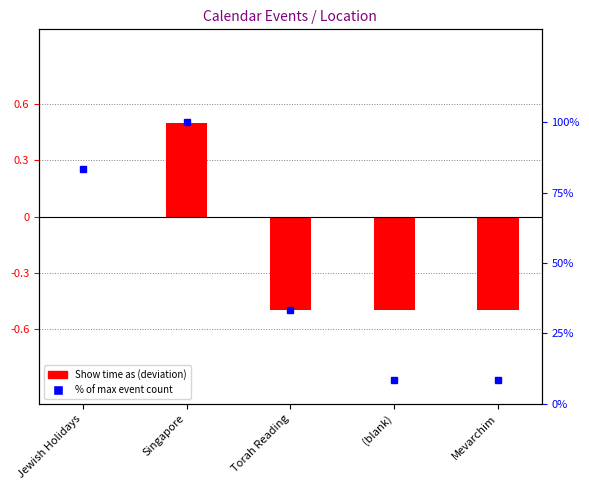

What is the label of the 2nd bar from the right?

(blank)